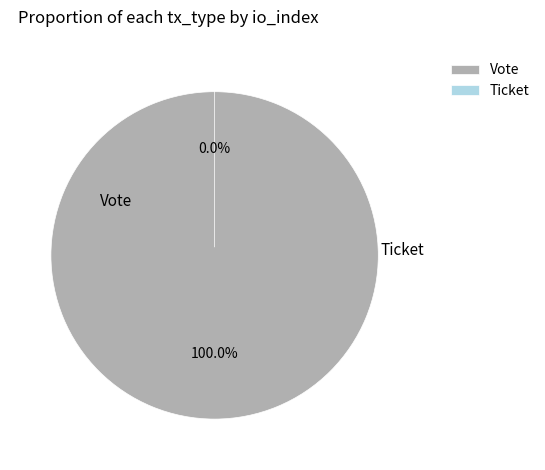

What percentage is the Vote slice, to the nearest percent?

100%